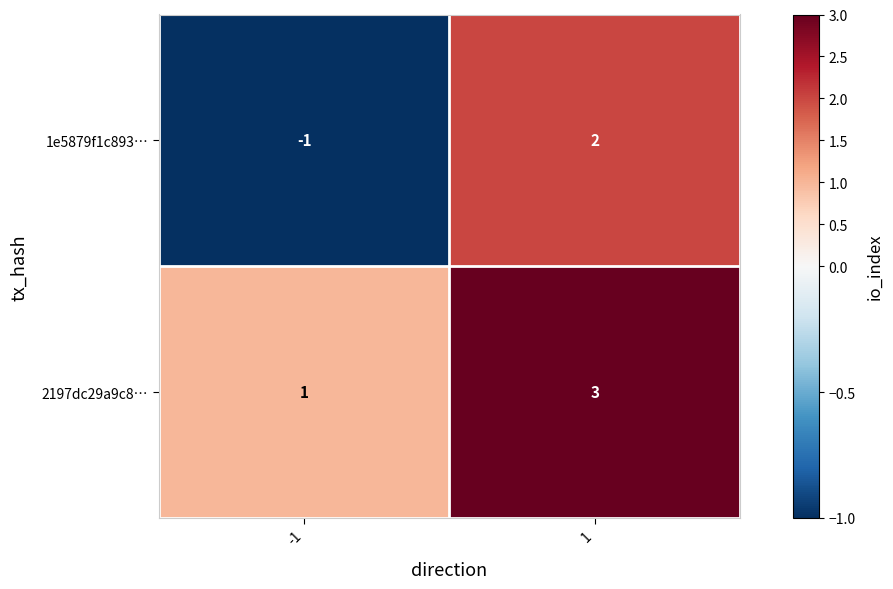

The value of 2197dc29a9c8… at 1 is 3. True or false?

True